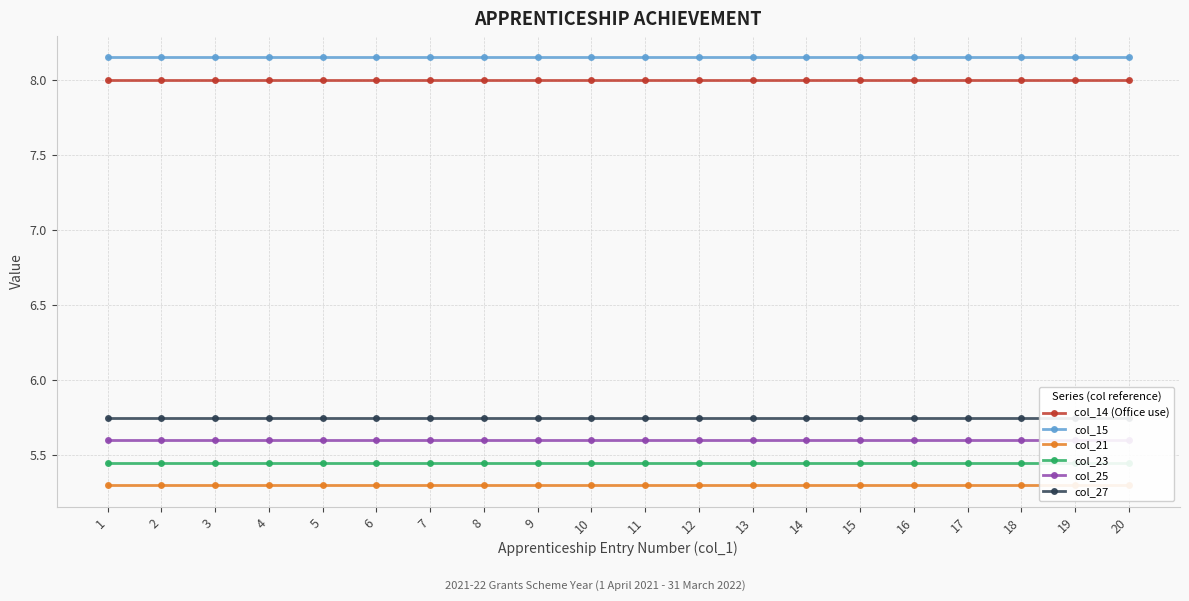

Between 2 and 12, which is larger?

2